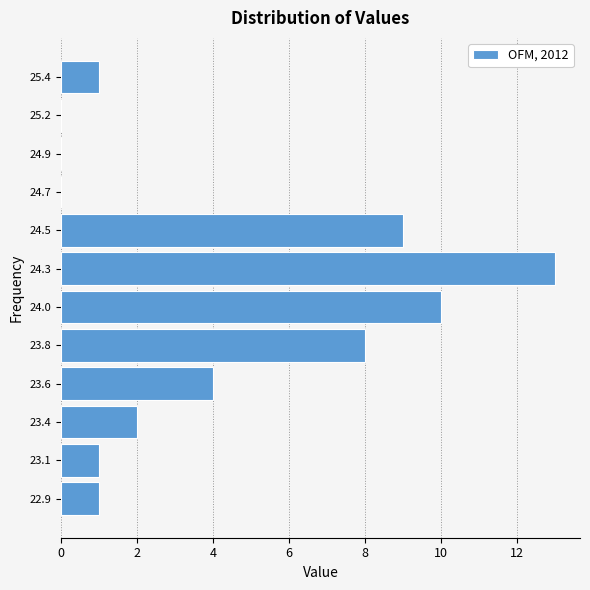

Reading bottom to top, list all the values displayed in this chart.

22.9=1	23.1=1	23.4=2	23.6=4	23.8=8	24.0=10	24.3=13	24.5=9	24.7=0	24.9=0	25.2=0	25.4=1